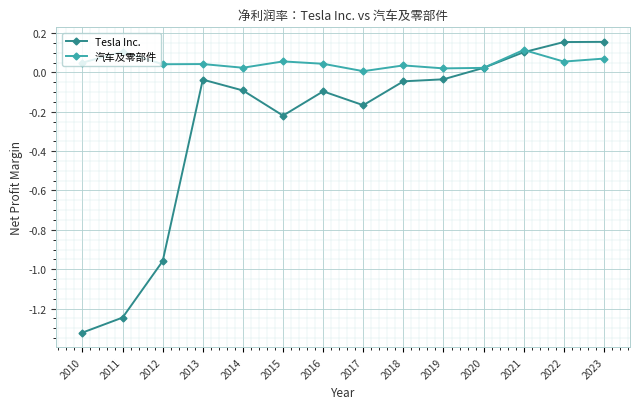

How many values in Tesla Inc. are below zero?

10